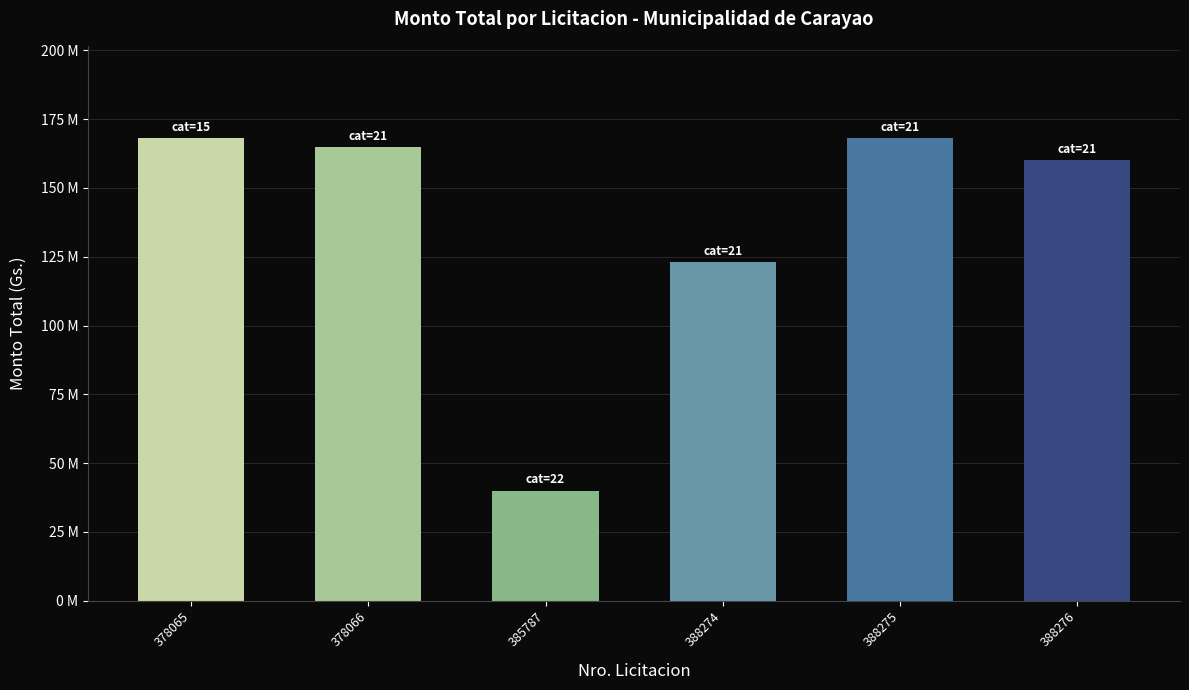

What is the smallest value displayed?

40000000